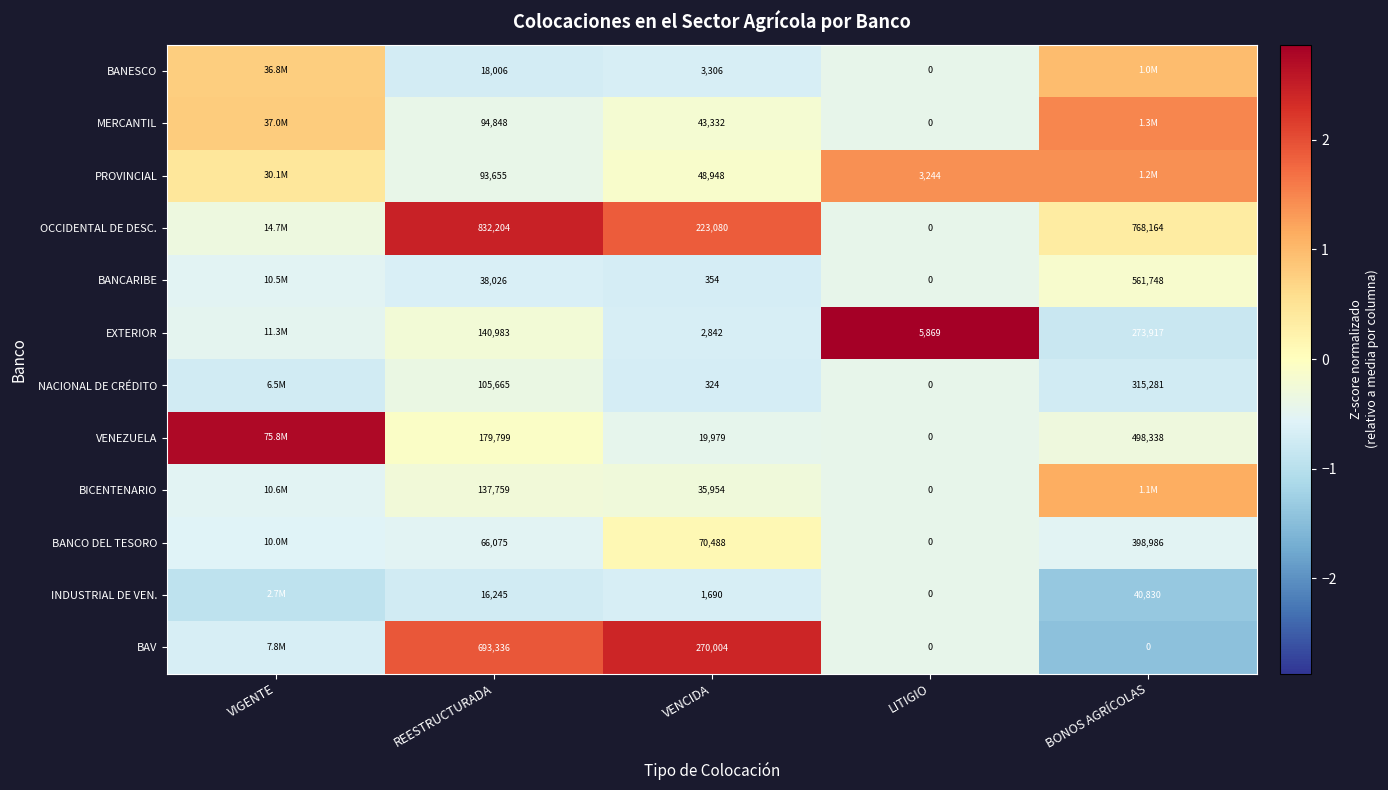

At VENCIDA, list the series in order from largest to smallest.

BAV, OCCIDENTAL DE DESC., BANCO DEL TESORO, PROVINCIAL, MERCANTIL, BICENTENARIO, VENEZUELA, BANESCO, EXTERIOR, INDUSTRIAL DE VEN., BANCARIBE, NACIONAL DE CRÉDITO